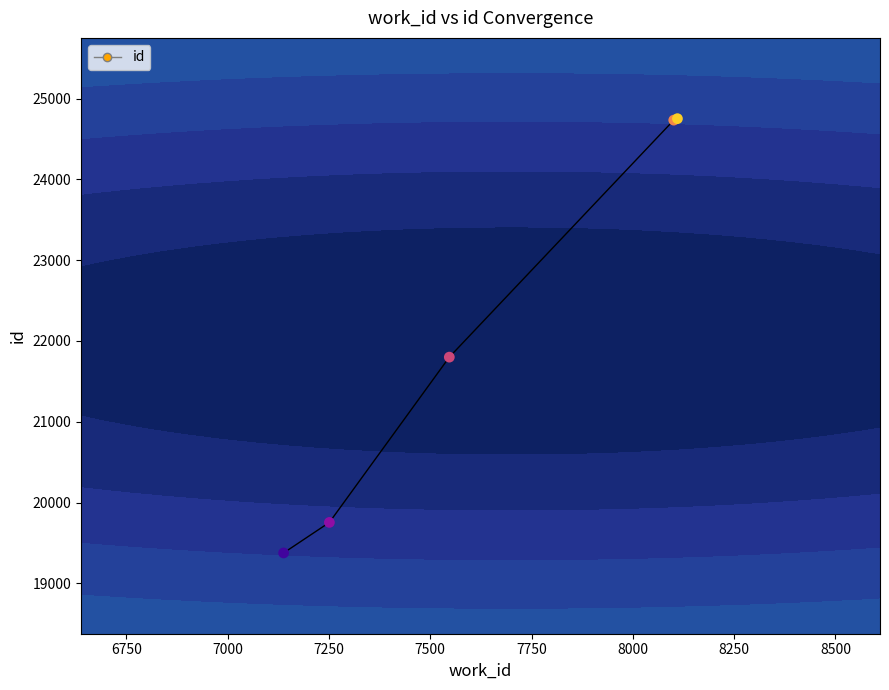

What is the ratio of the value at 7251 to the value at 8101?

0.8